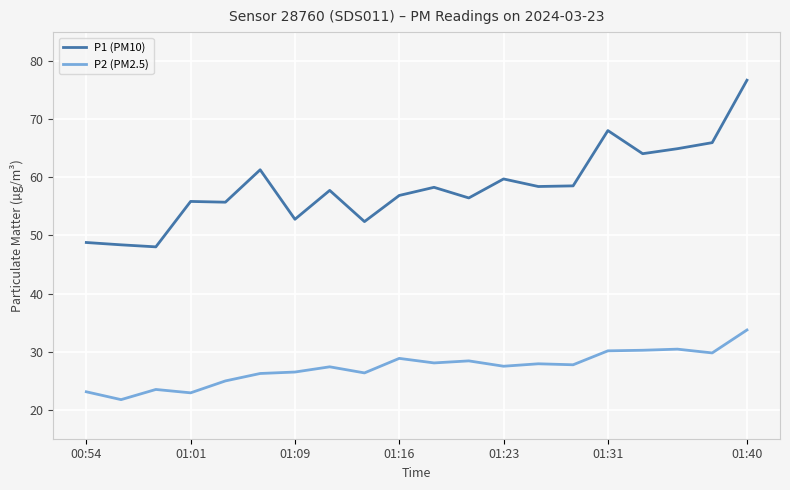

Which series has the largest total across all categories?

P1 (PM10)